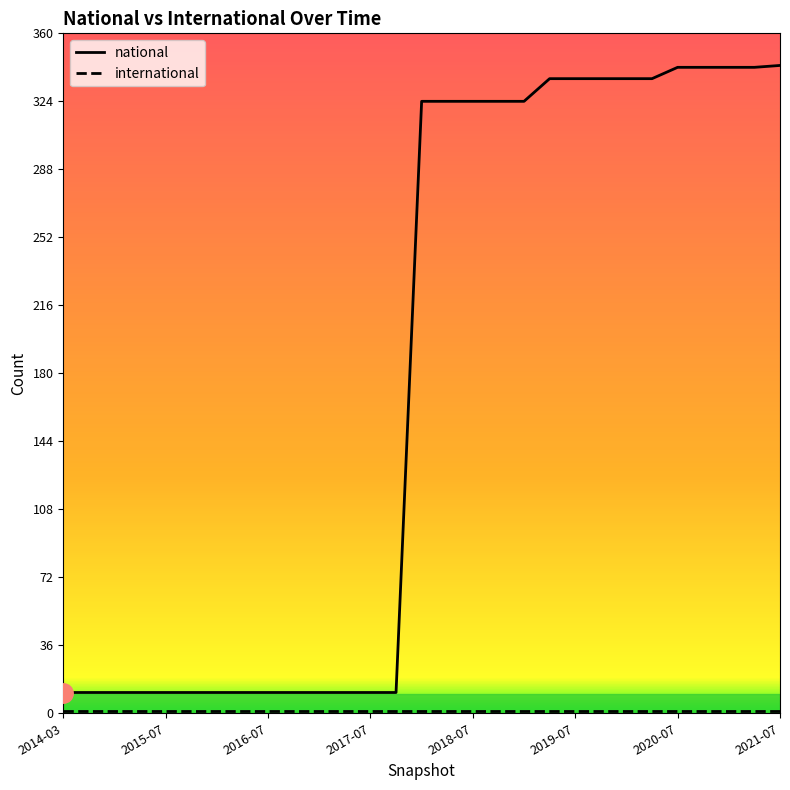

What is the lowest value of the national series?

11